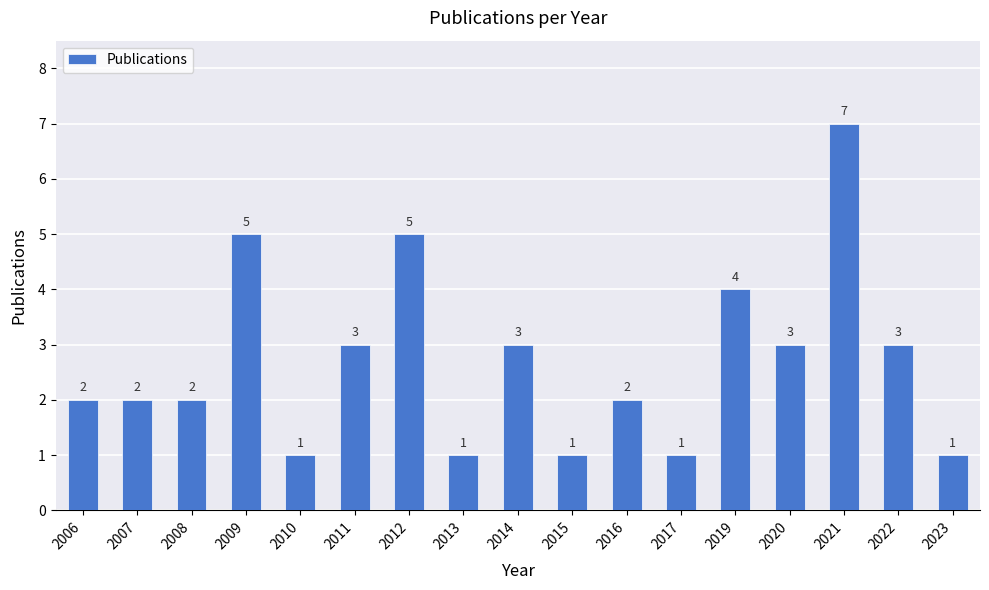

Reading left to right, what are all the values shown in this chart?

2006=2	2007=2	2008=2	2009=5	2010=1	2011=3	2012=5	2013=1	2014=3	2015=1	2016=2	2017=1	2019=4	2020=3	2021=7	2022=3	2023=1